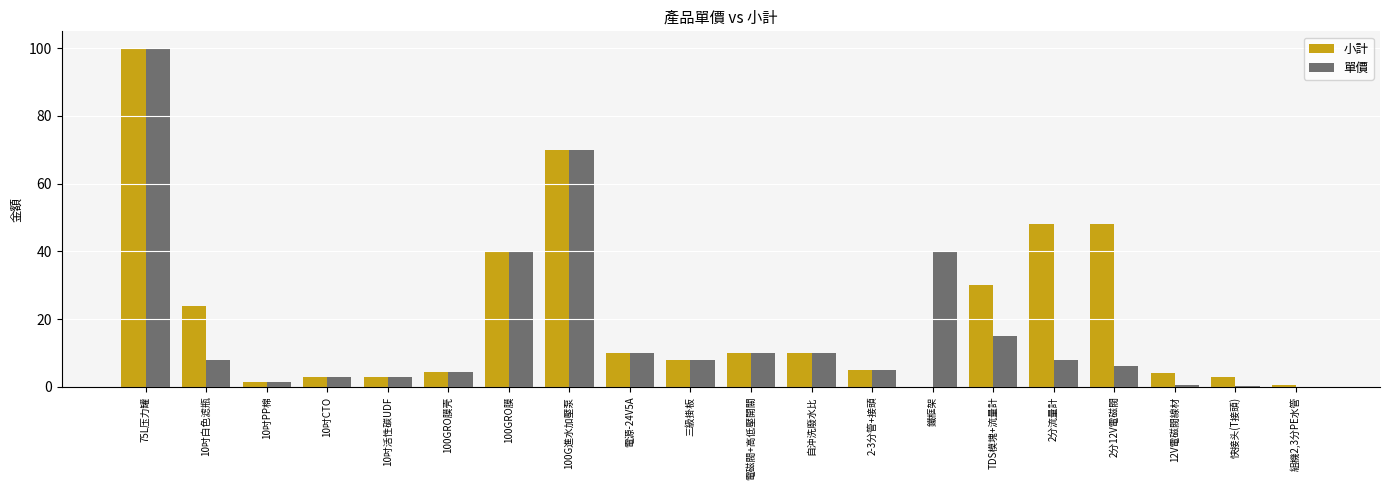

True or false: 單價 has a value of 70.0 at 100G進水加壓泵.

True